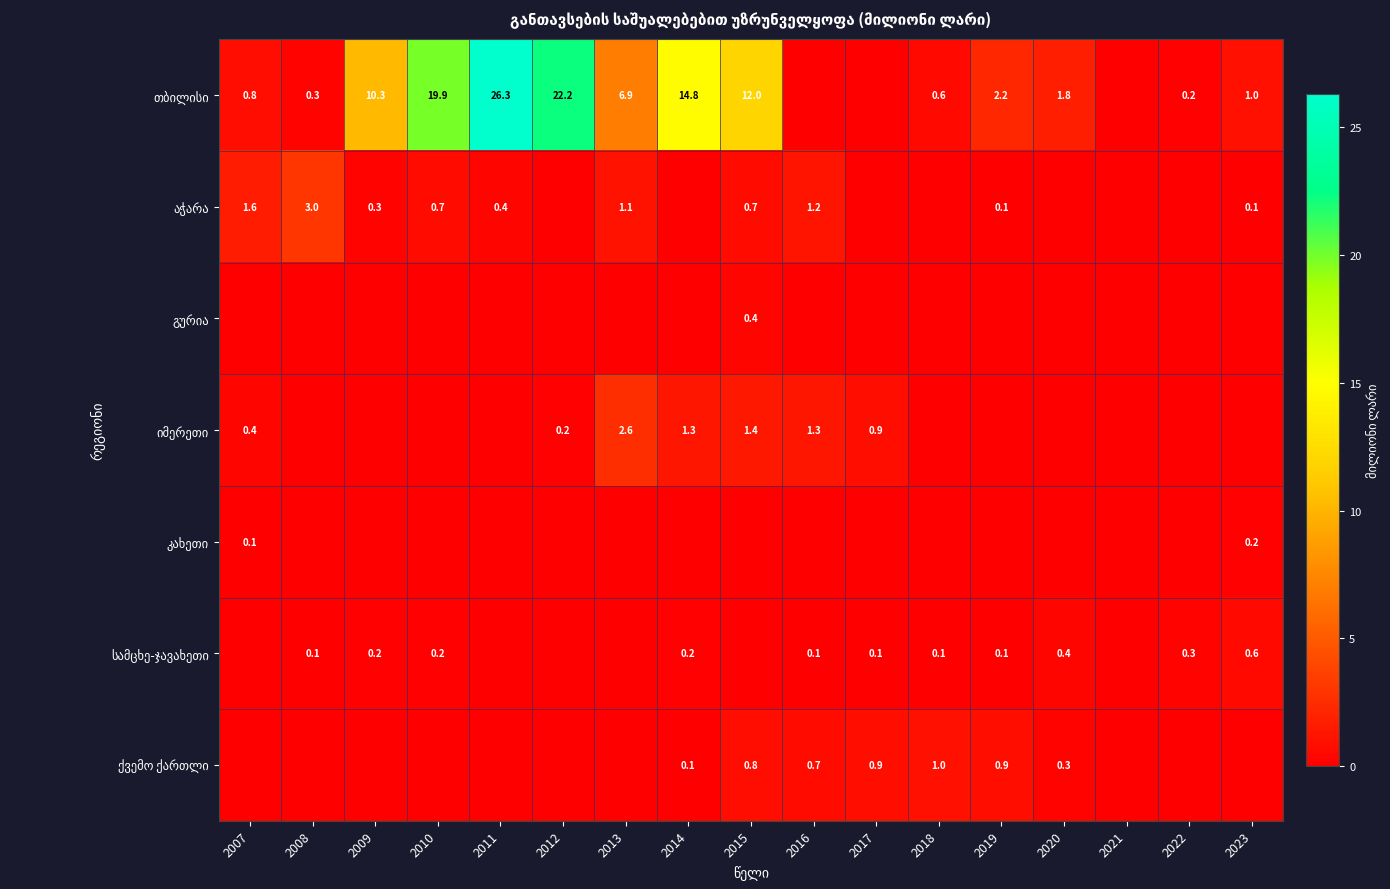

True or false: ქვემო ქართლი has a value of 0.0 at 2011.

True